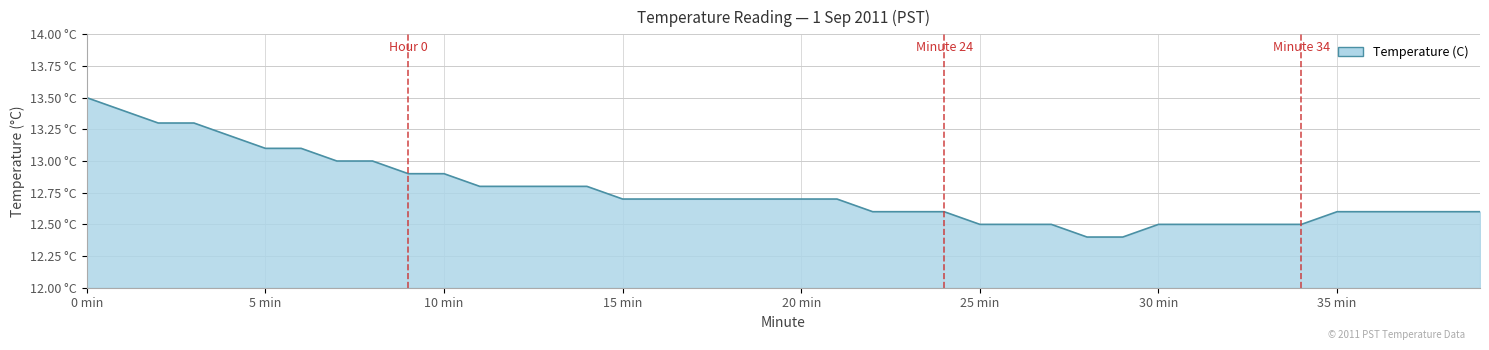

Does the chart display data point markers on the line(s)?

No